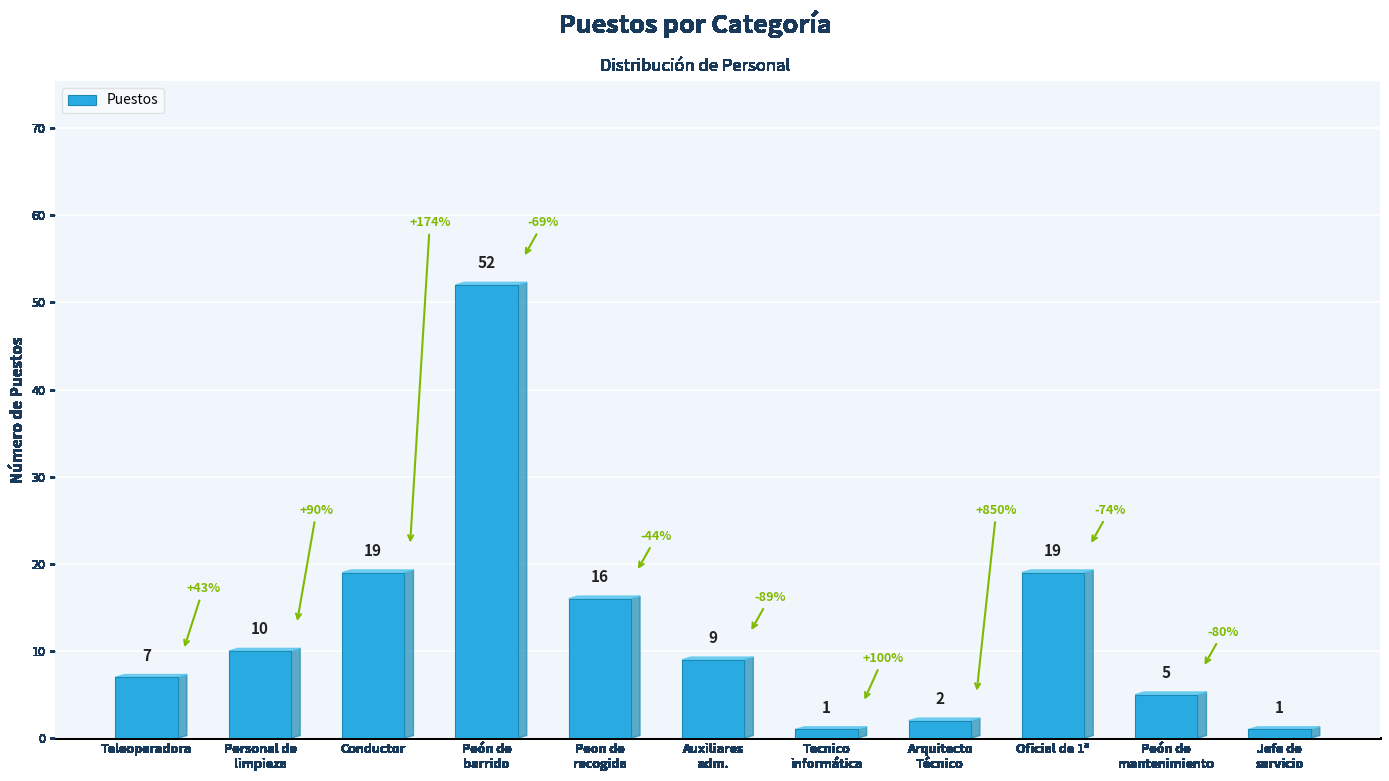

Does the chart contain stacked bars?

No